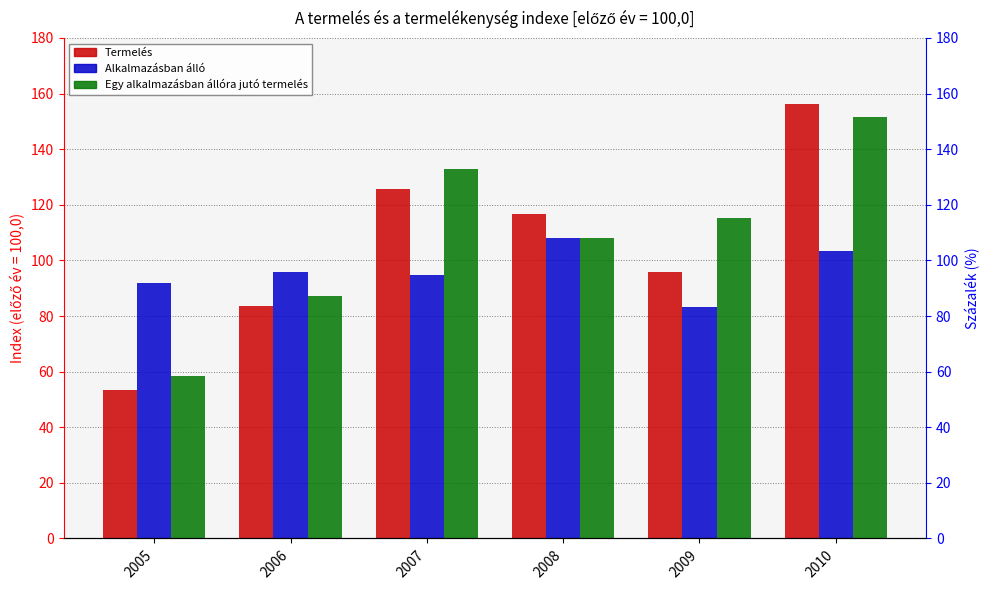

Count the number of categories in the chart.

6